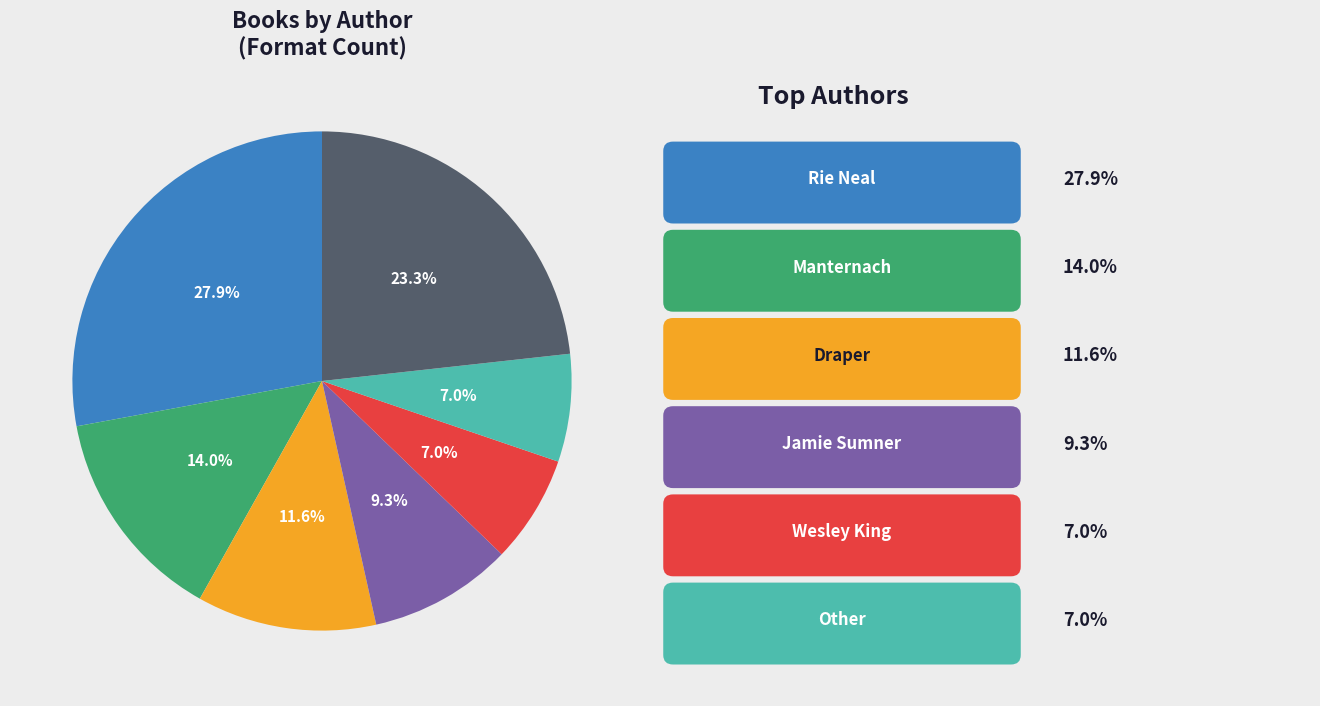

Is there any slice that represents more than half of the pie?

No